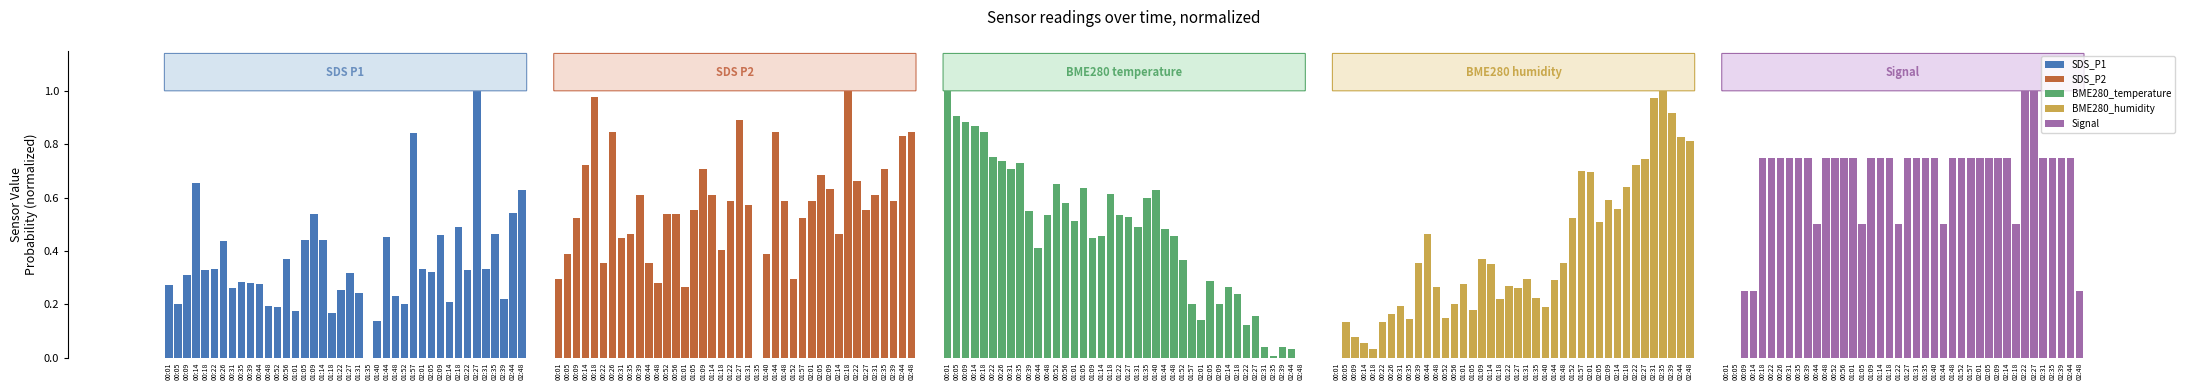

What is the maximum value shown in the chart?

1.0